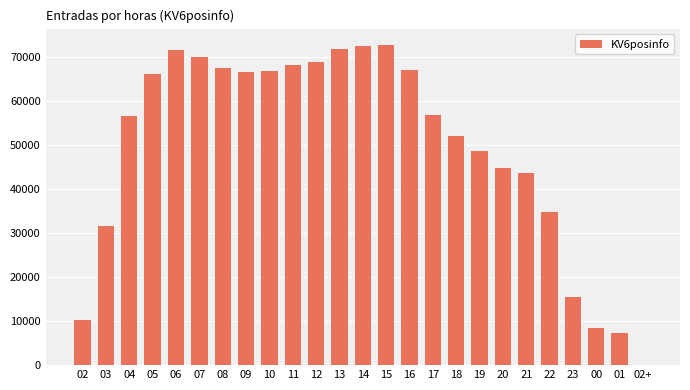

What is the change in value from 04 to 01?

-49152